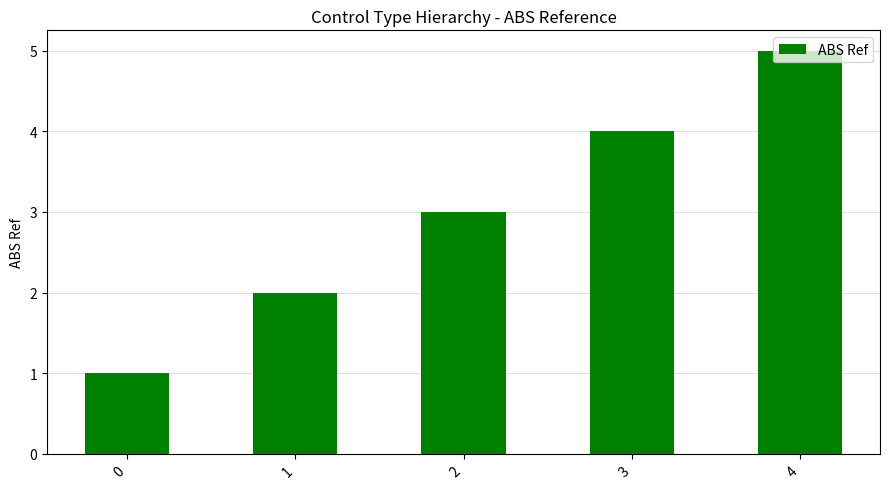

The value at 2 is 5. True or false?

False